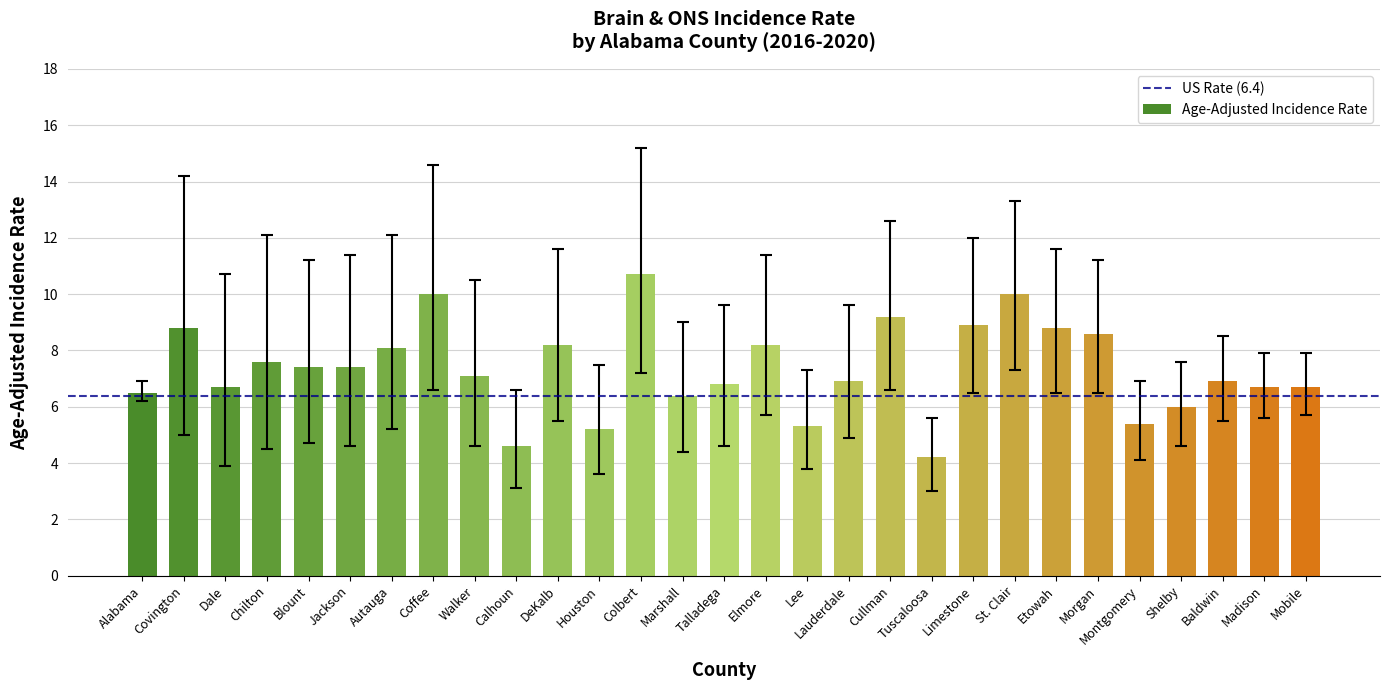

What is the average value?

7.4